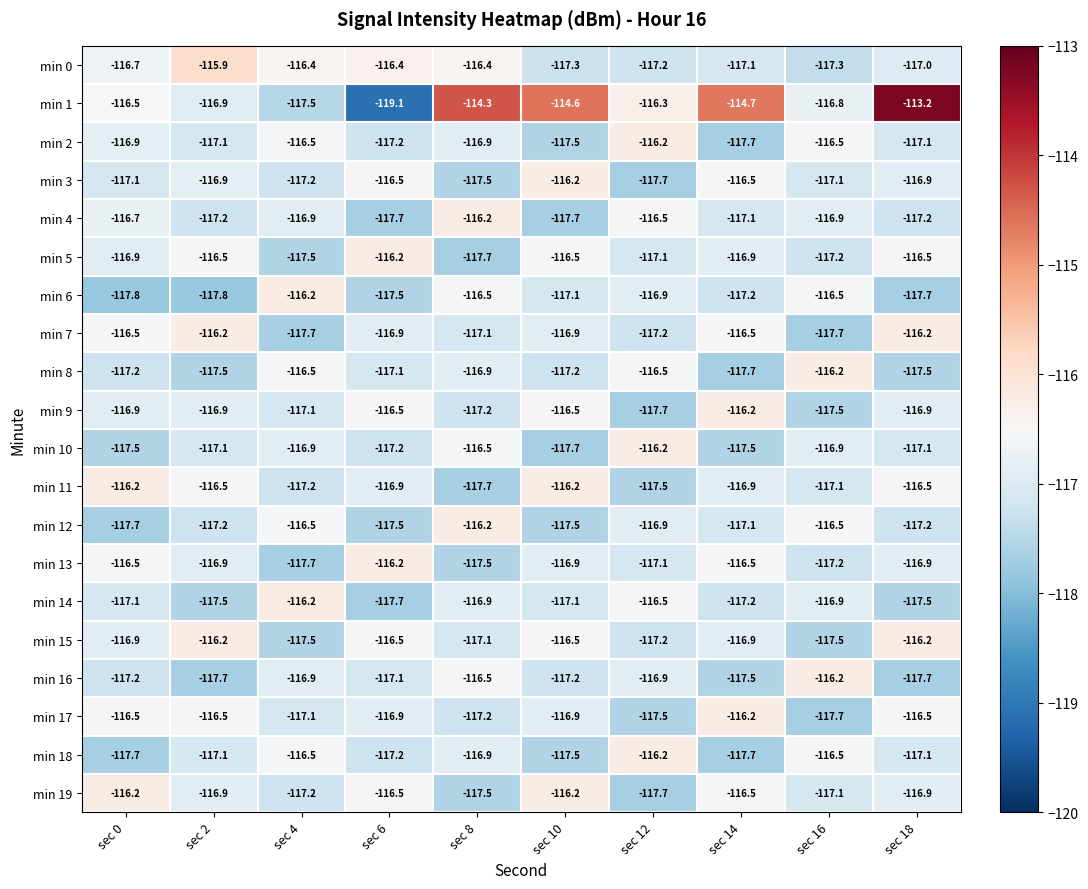

The min 2 series shows -46.8 at sec 18. True or false?

False